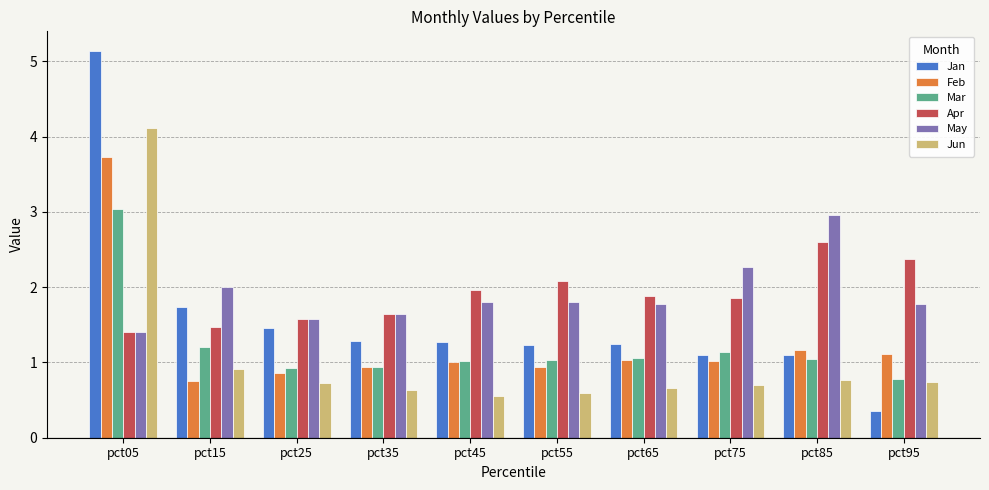

What is the difference between the highest and lowest values at pct75?

1.6